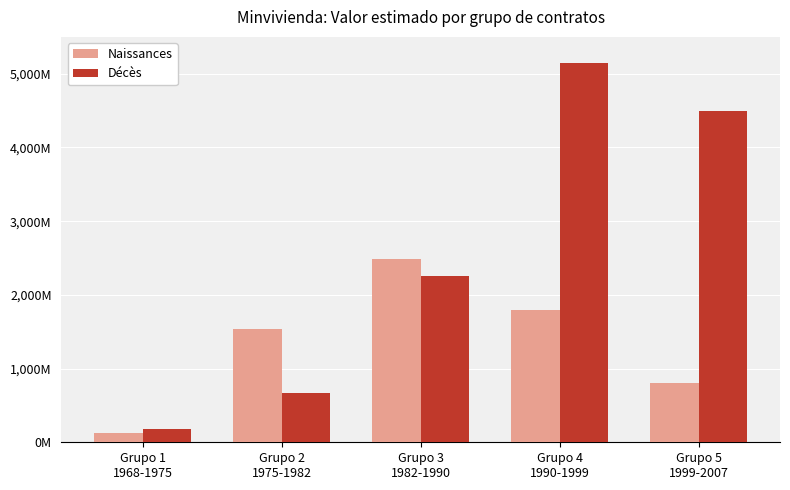

Rank the categories by Naissances value from highest to lowest.

Grupo 3
1982-1990, Grupo 4
1990-1999, Grupo 2
1975-1982, Grupo 5
1999-2007, Grupo 1
1968-1975